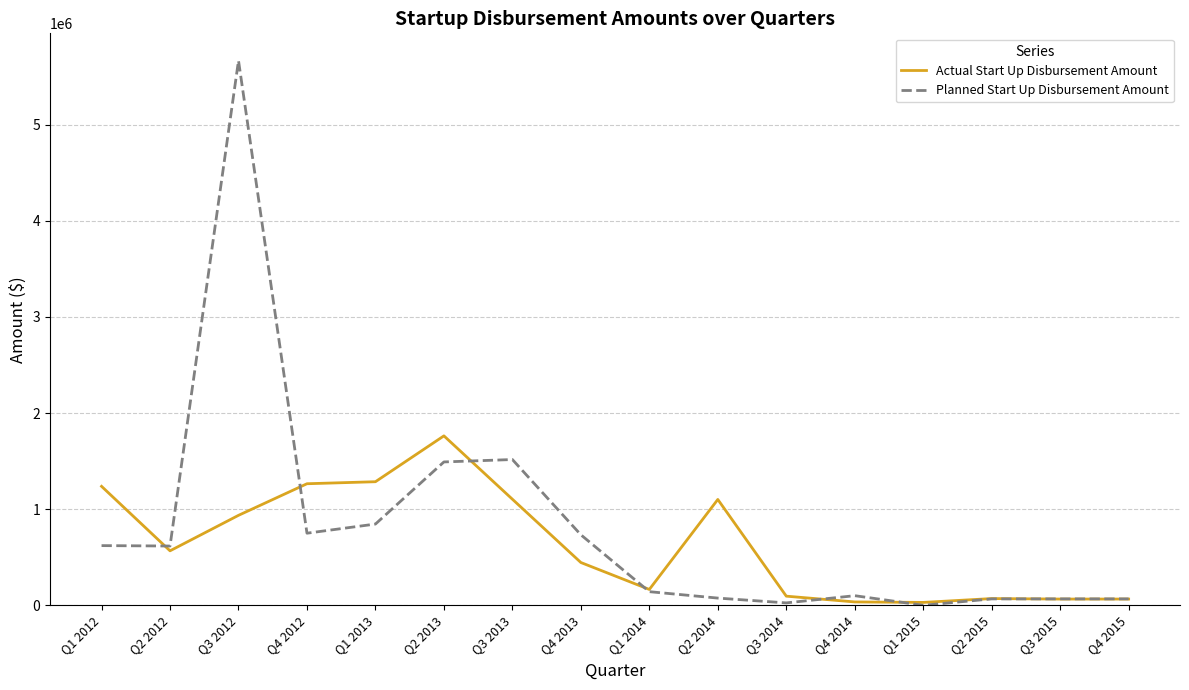

True or false: Planned Start Up Disbursement Amount and Actual Start Up Disbursement Amount intersect in this chart.

True